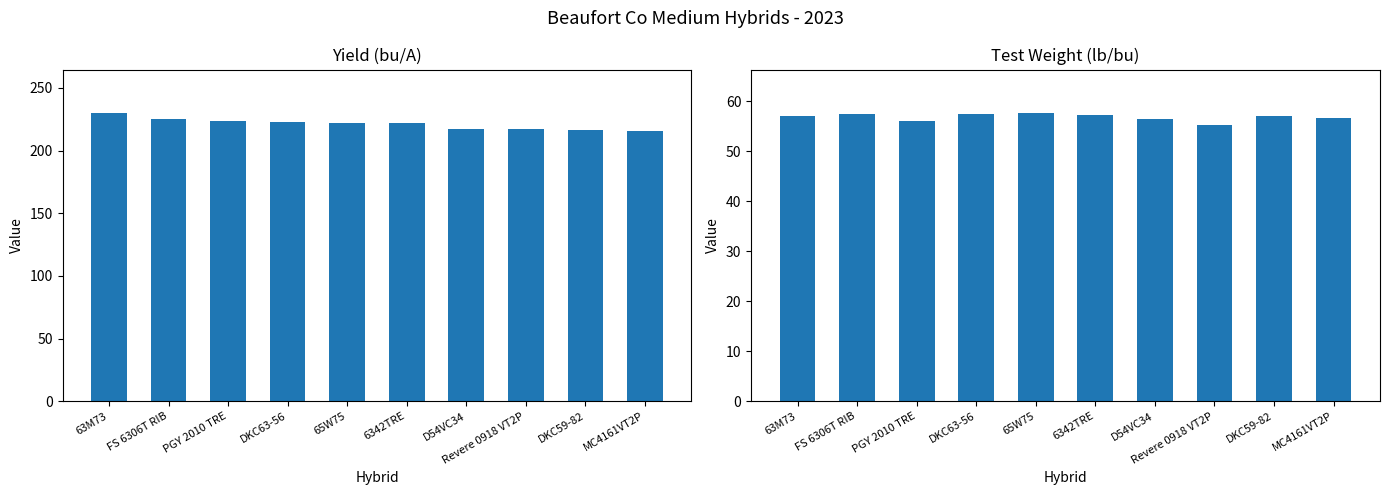

What is the total value across all series at Revere 0918 VT2P?

272.2